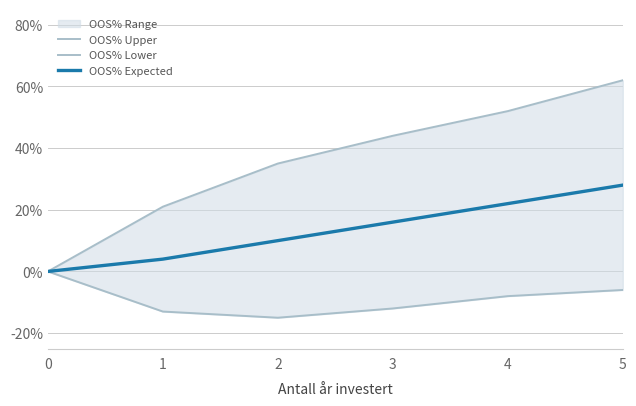

Reading left to right, extract all data points from this chart.

OOS% Upper: 0.0	0.2	0.3	0.4	0.5	0.6
OOS% Lower: 0.0	-0.1	-0.1	-0.1	-0.1	-0.1
OOS% Expected: 0.0	0.0	0.1	0.2	0.2	0.3